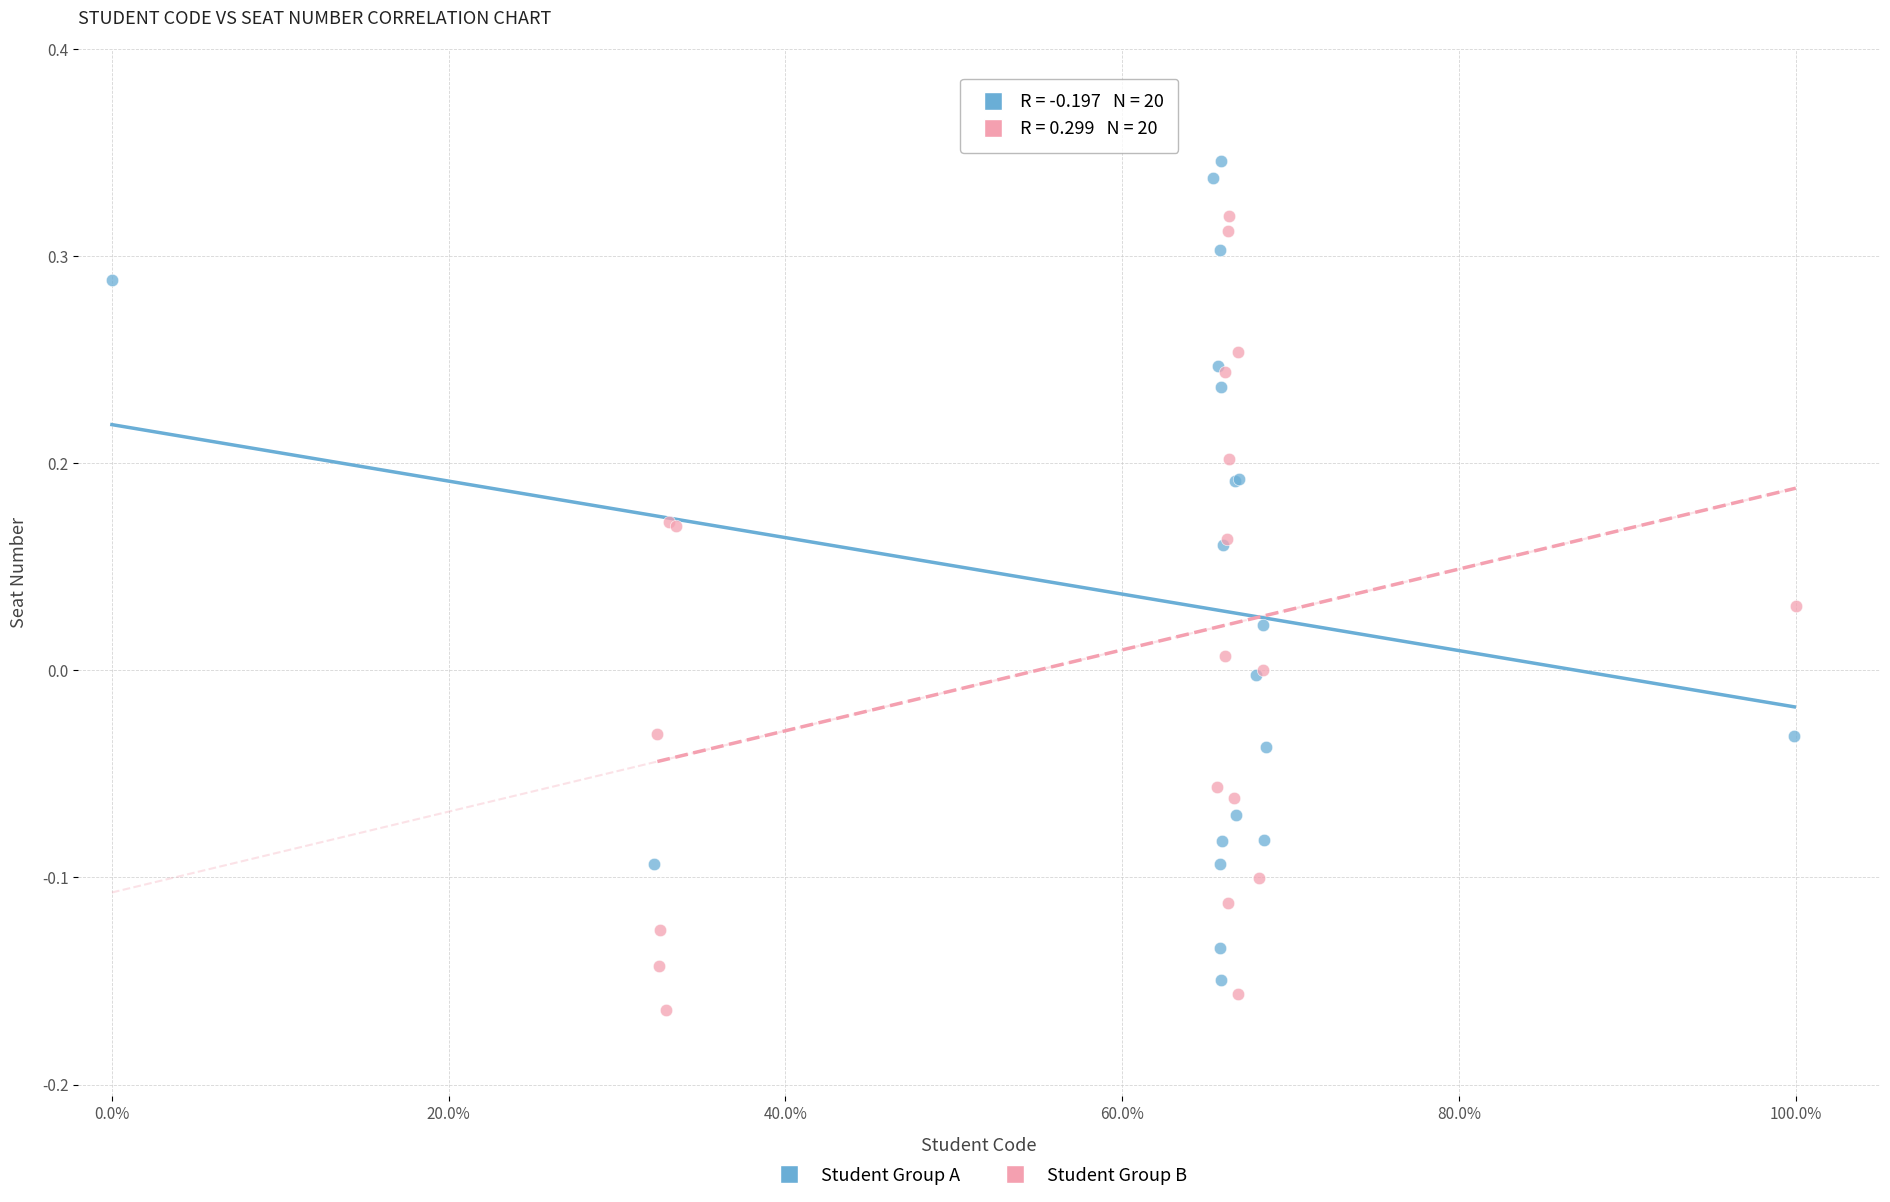

Which series contains the highest Y value?

Student Group A